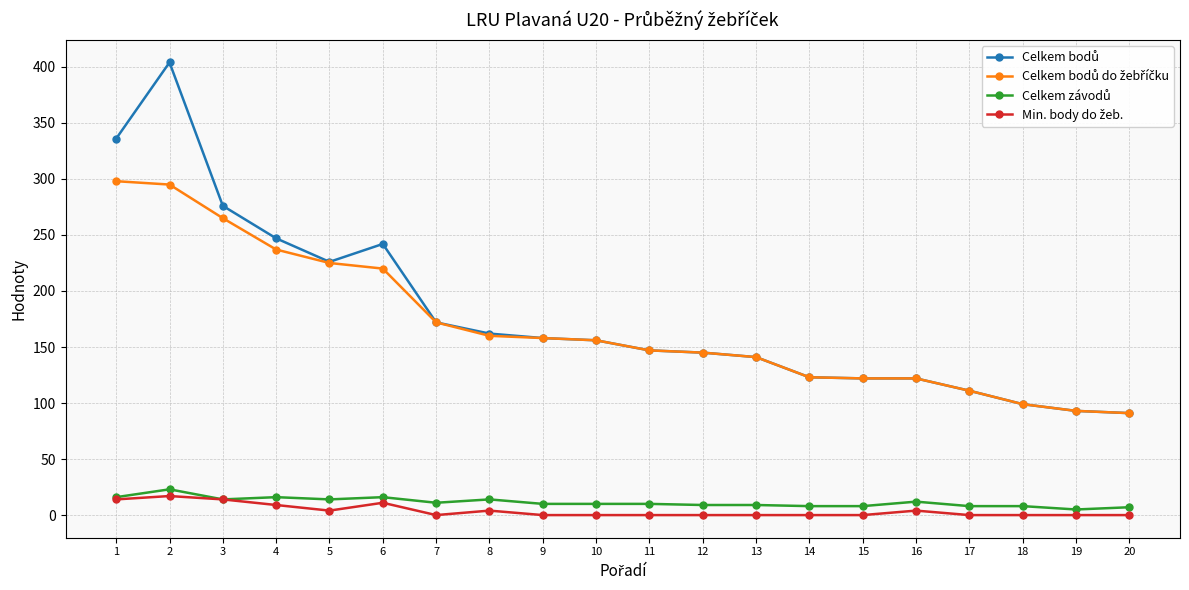

List the labels in order of Celkem závodů value, largest first.

2, 1, 4, 6, 3, 5, 8, 16, 7, 9, 10, 11, 12, 13, 14, 15, 17, 18, 20, 19